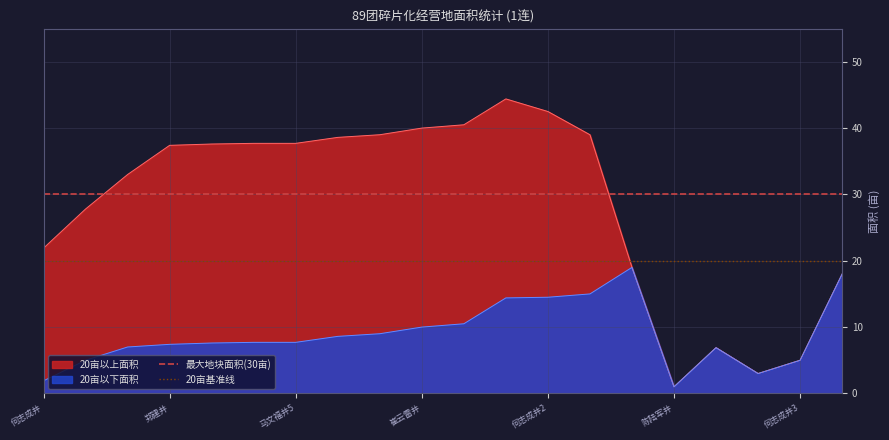

Is it true that 20亩以下面积 equals 15.1 at 崔云雷井?

False